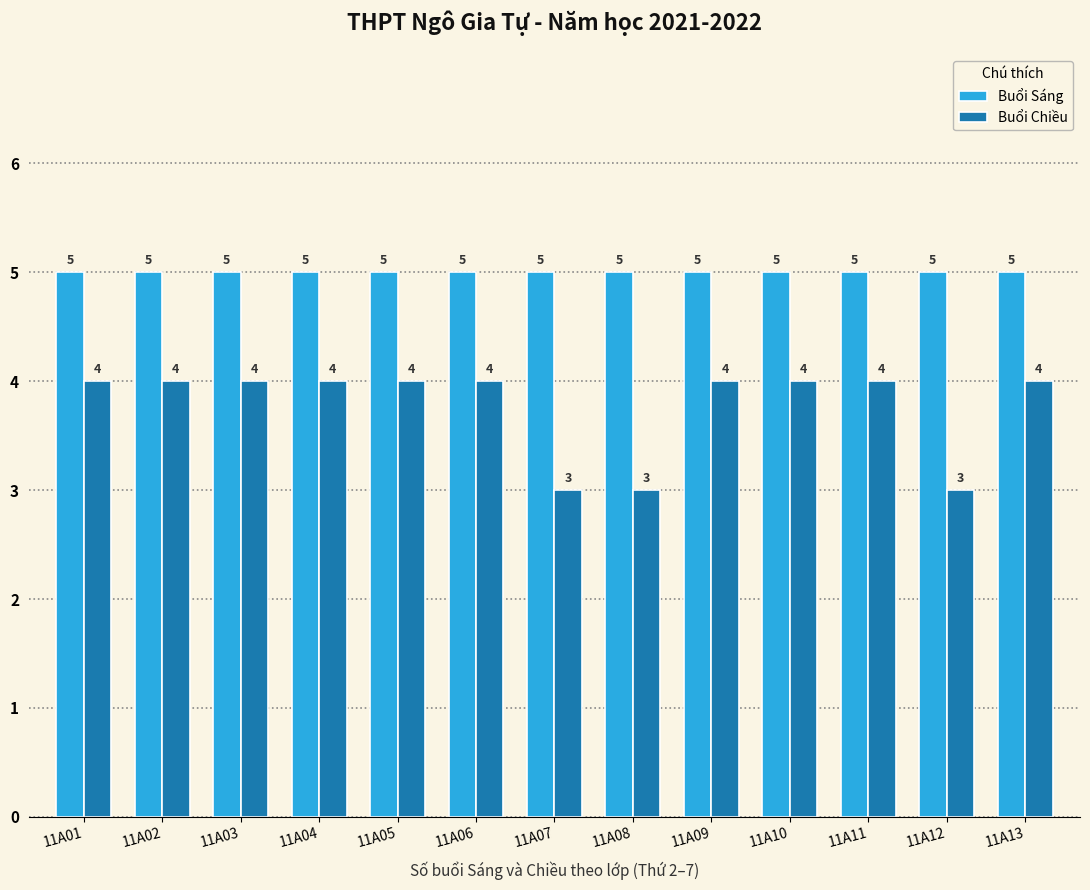

At 11A06, list the series in order from largest to smallest.

Buổi Sáng, Buổi Chiều